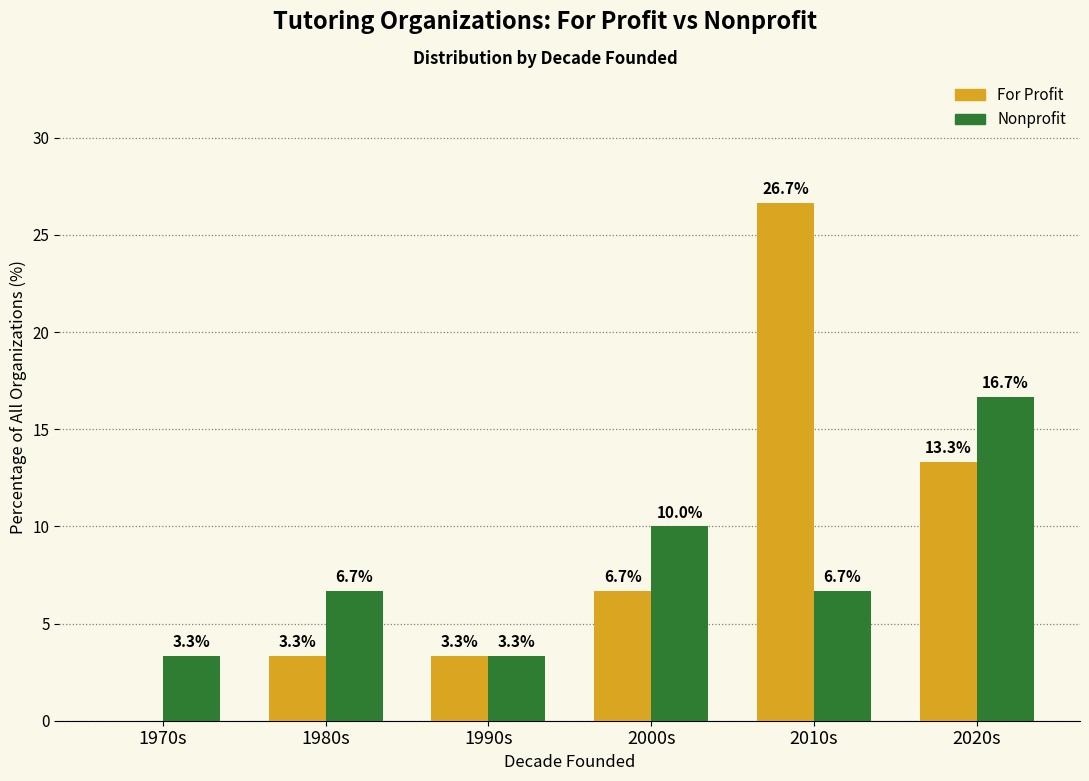

Which category has the highest value across all series?

2010s